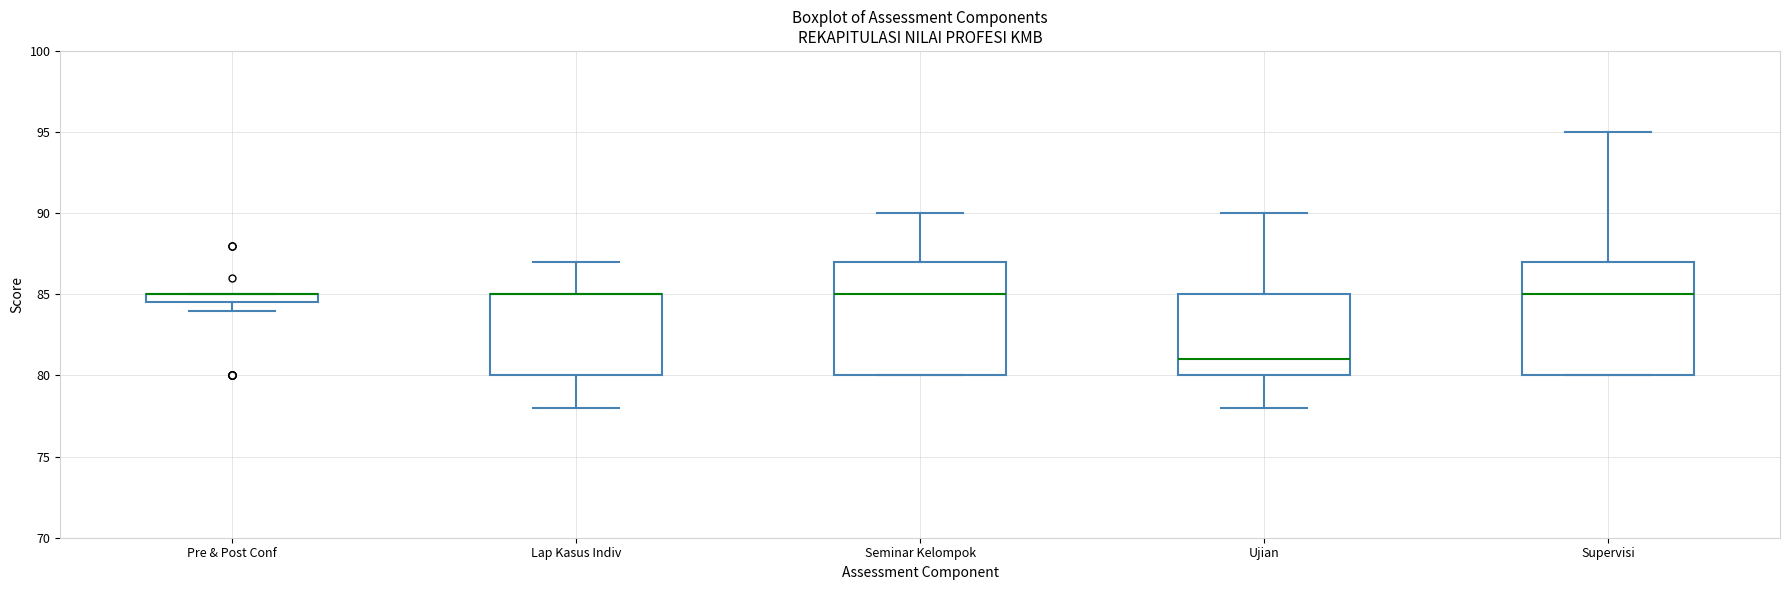

Where is the upper edge of the box for Ujian on the y-axis? The values are not printed on the chart, so give them approximately, as read against the axis.

85.0